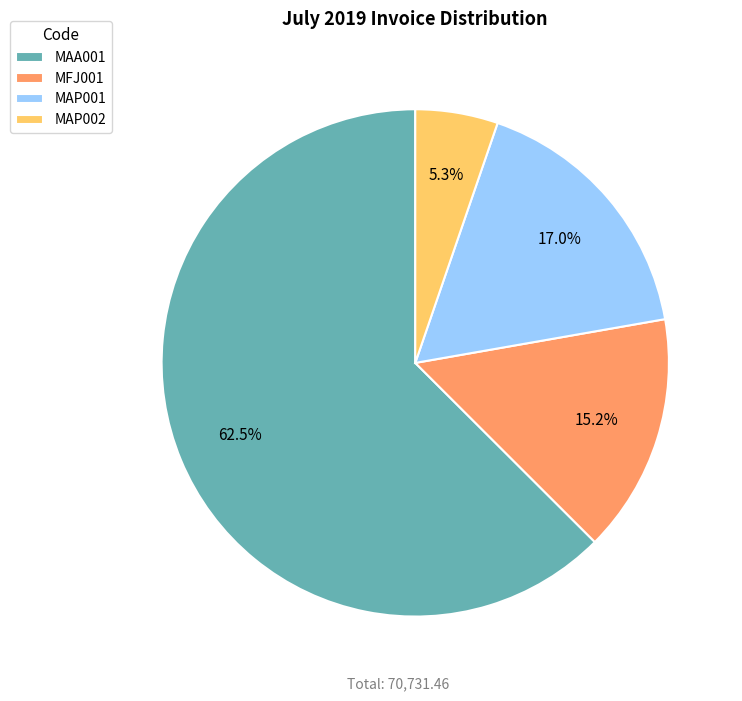

What percentage do MAP002 and MFJ001 together represent?

20.5%